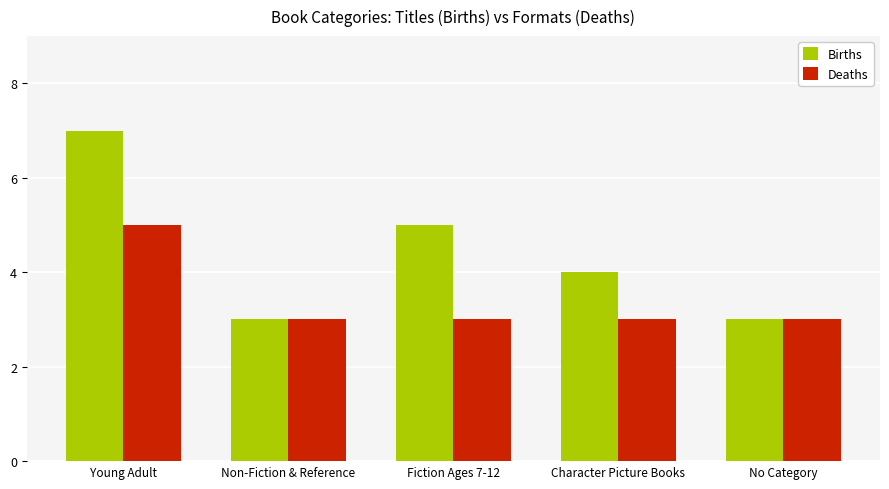

True or false: Deaths has a value of 3 at Character Picture Books.

True